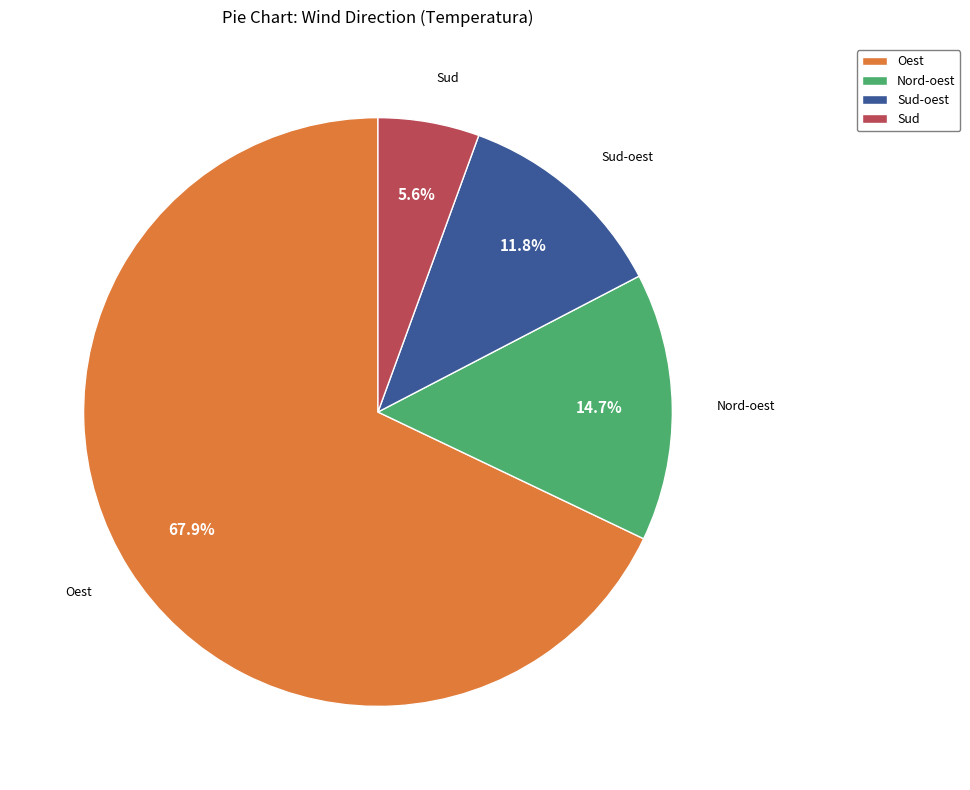

Rank the categories by value from highest to lowest.

Oest, Nord-oest, Sud-oest, Sud